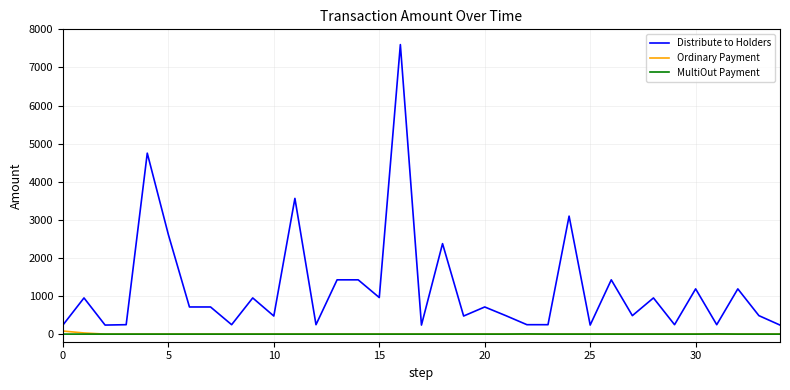

In MultiOut Payment, how many points are higher than both neighbors (excluding endpoints)?

2